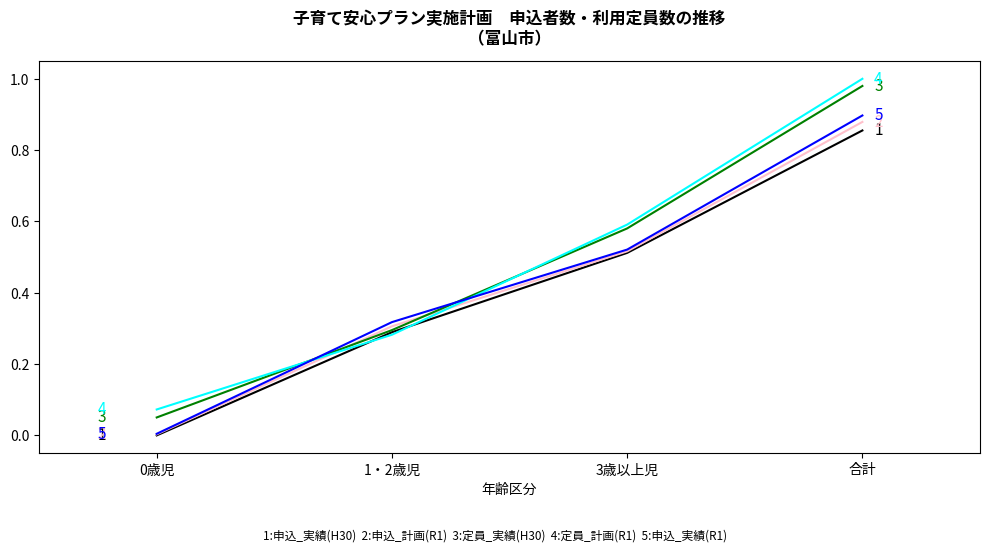

What position from the left is 1・2歳児?

2